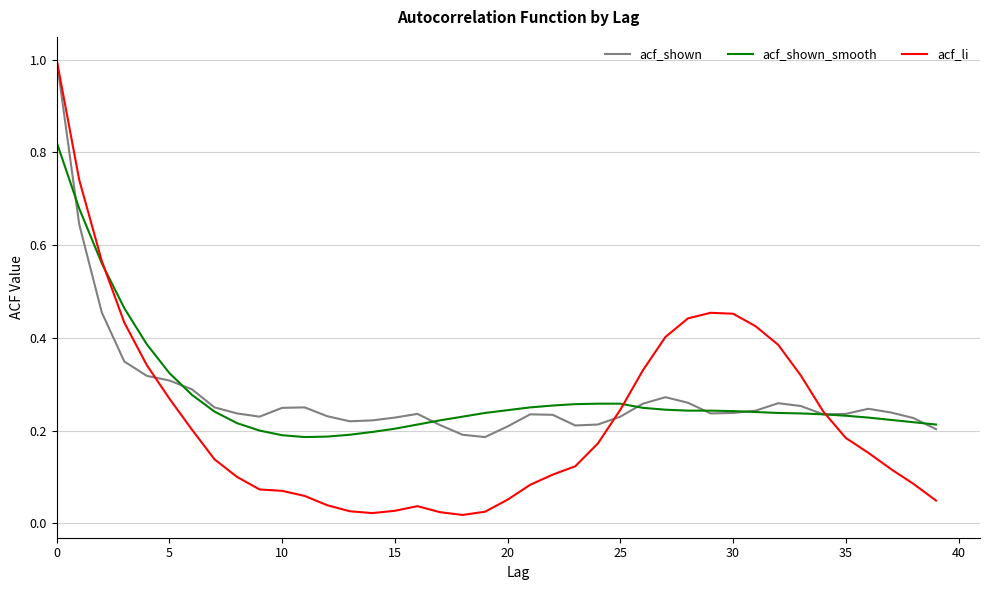

What is the maximum value shown in the chart?

1.0